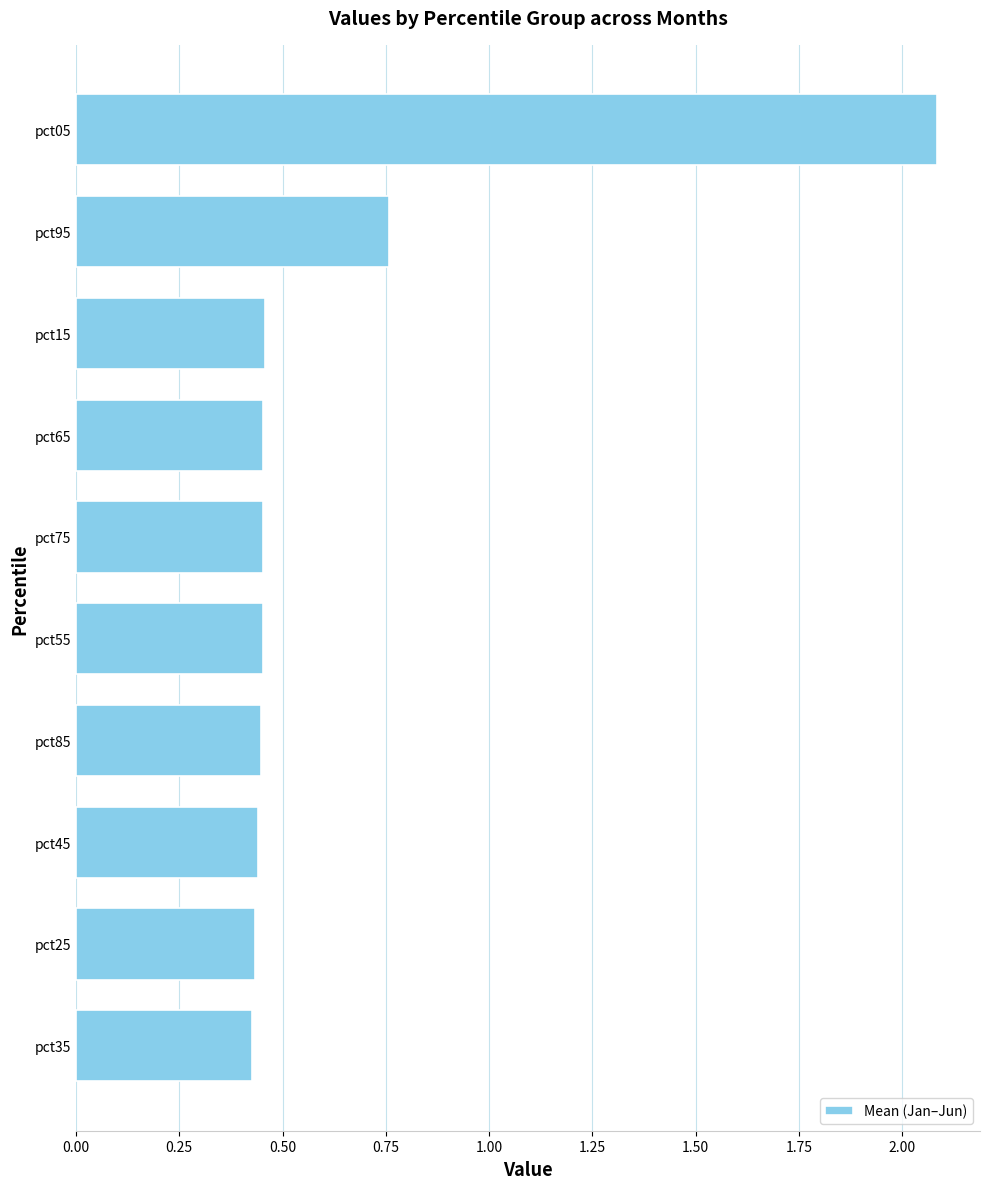

At which label is the value closest to 1?

pct95